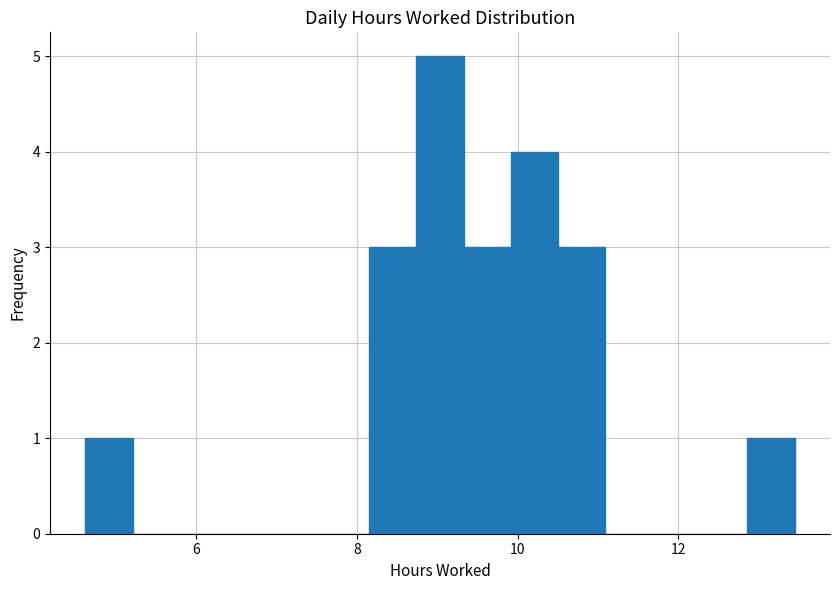

Around what value on the x-axis is the tallest bar? Give the approximate position of its centre, as read against the axis.

9.0